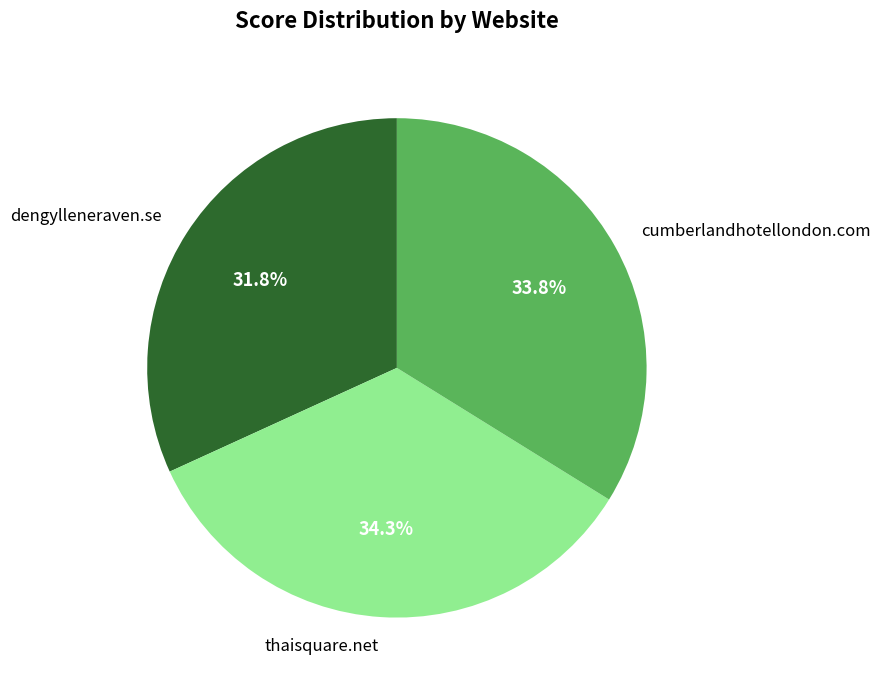

Which category has the smallest portion of the pie?

dengylleneraven.se